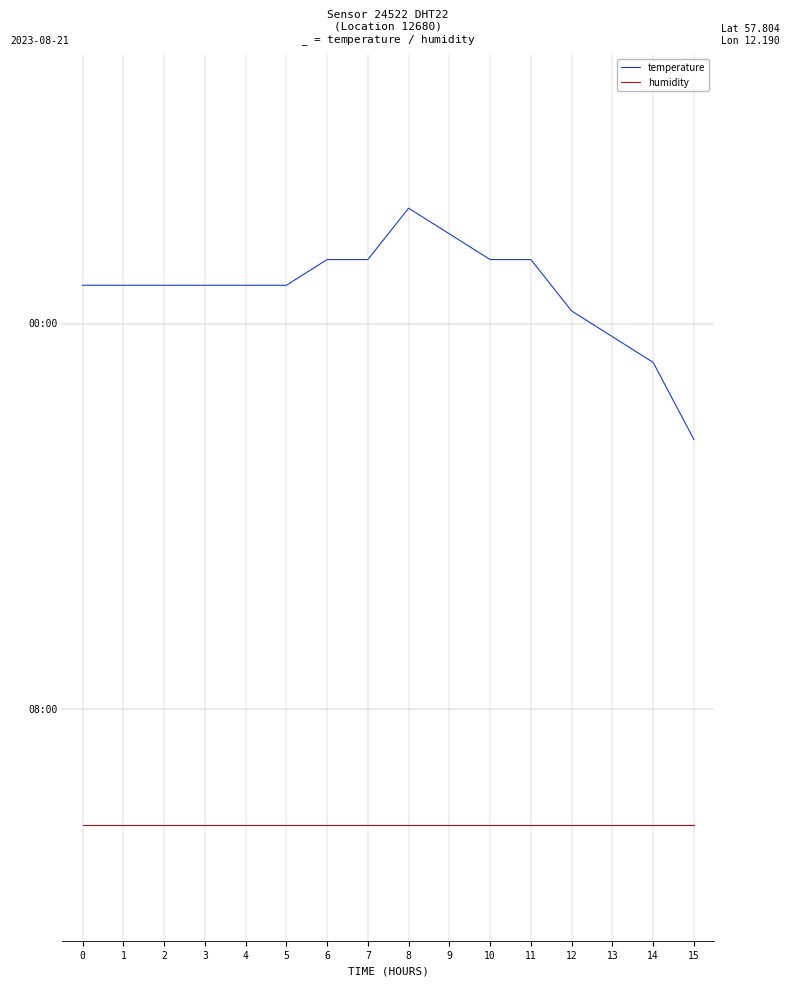

What are all the series names shown in the legend?

temperature, humidity